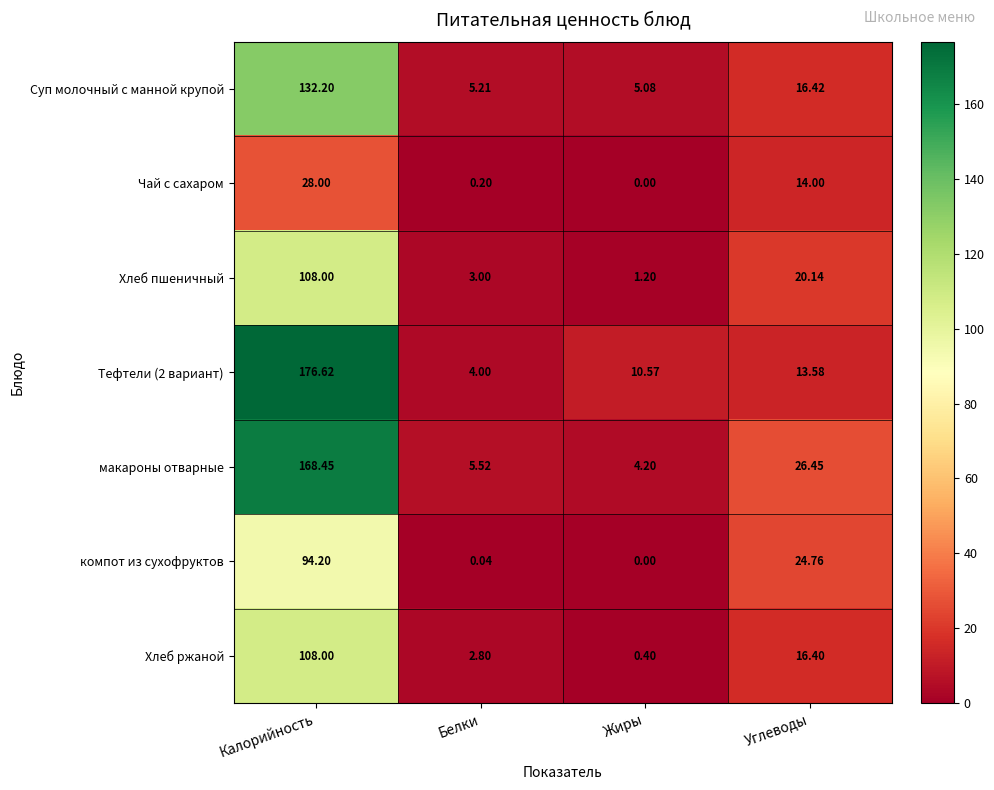

Is the value of Чай с сахаром at Жиры greater than the value of компот из сухофруктов at Углеводы?

No